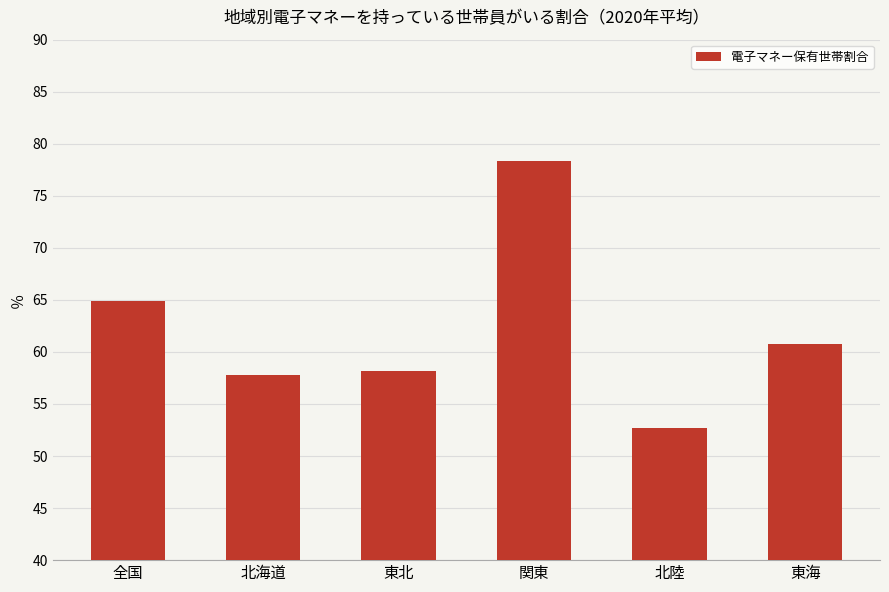

Rank the categories by value from lowest to highest.

北陸, 北海道, 東北, 東海, 全国, 関東